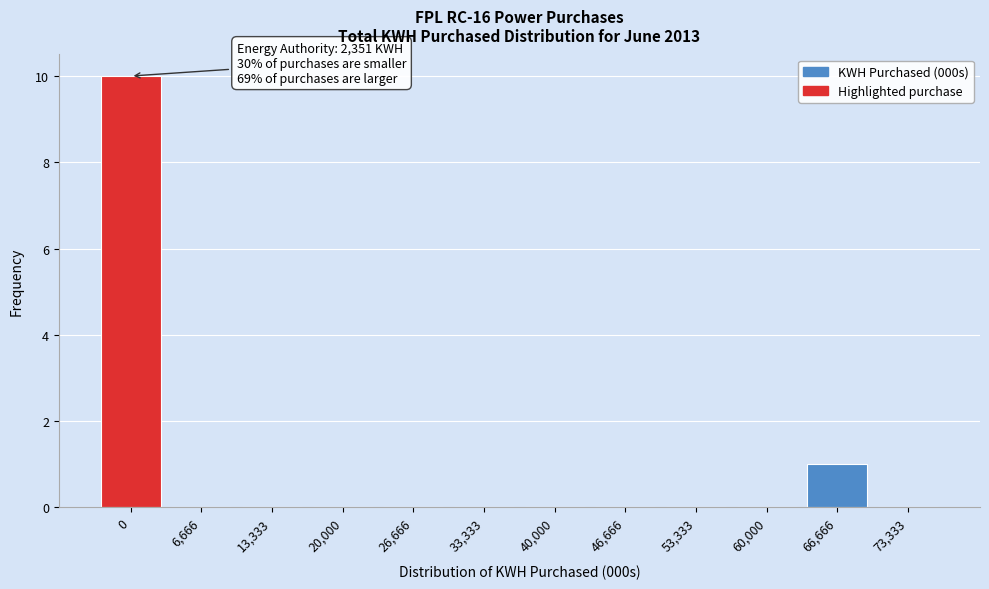

Reading left to right, what are all the values shown in this chart?

0=10	6,666=0	13,333=0	20,000=0	26,666=0	33,333=0	40,000=0	46,666=0	53,333=0	60,000=0	66,666=1	73,333=0